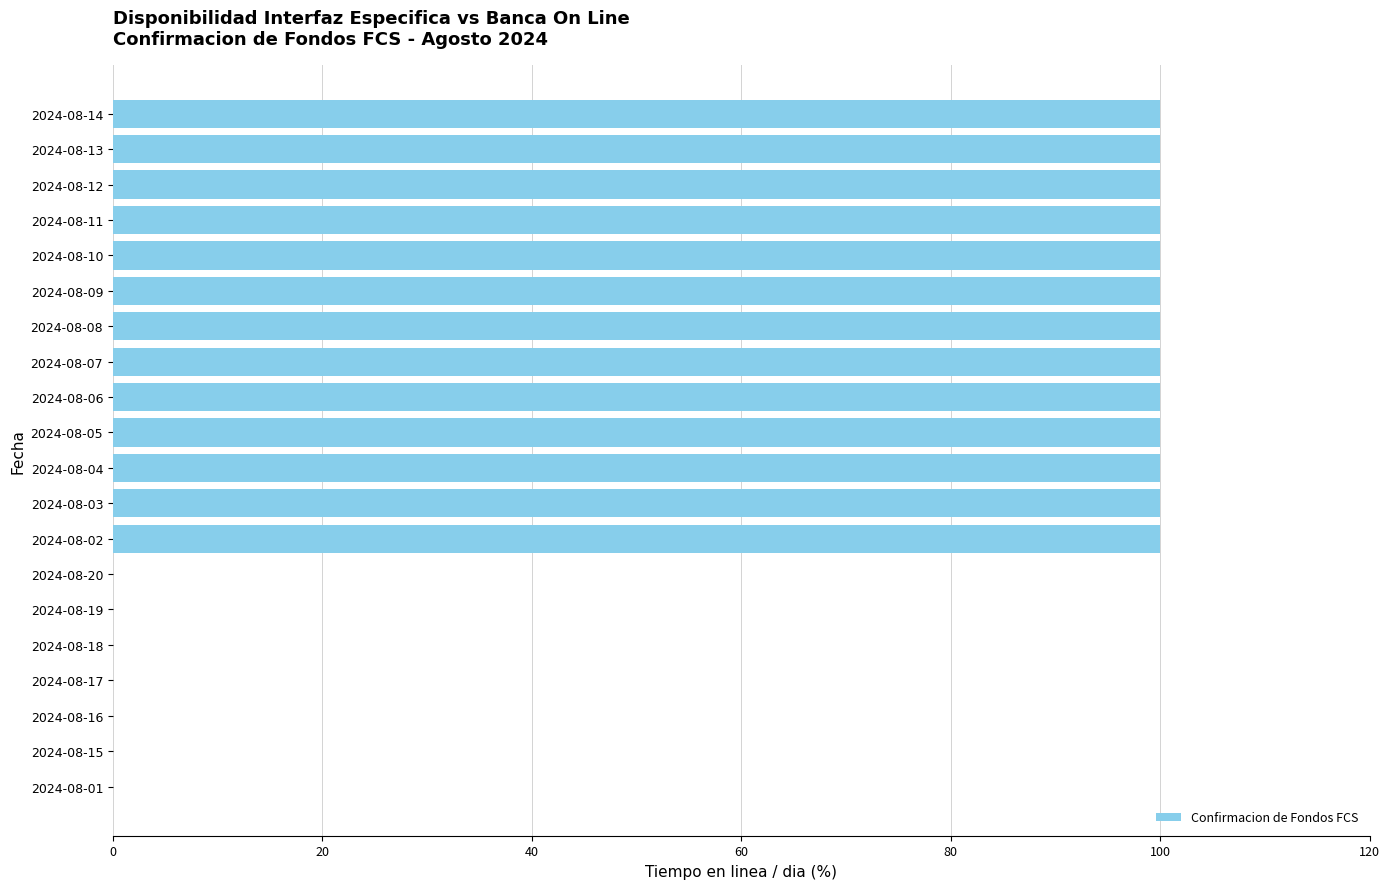

Are the bars grouped side by side (vs. stacked)?

No